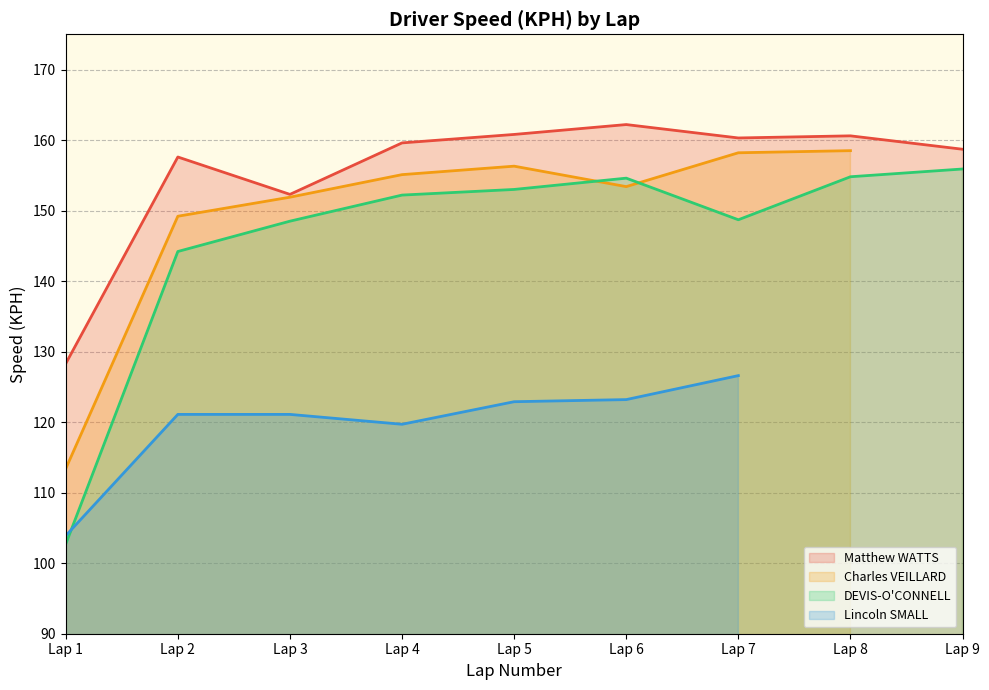

The DEVIS-O'CONNELL series shows 43.7 at Lap 8. True or false?

False